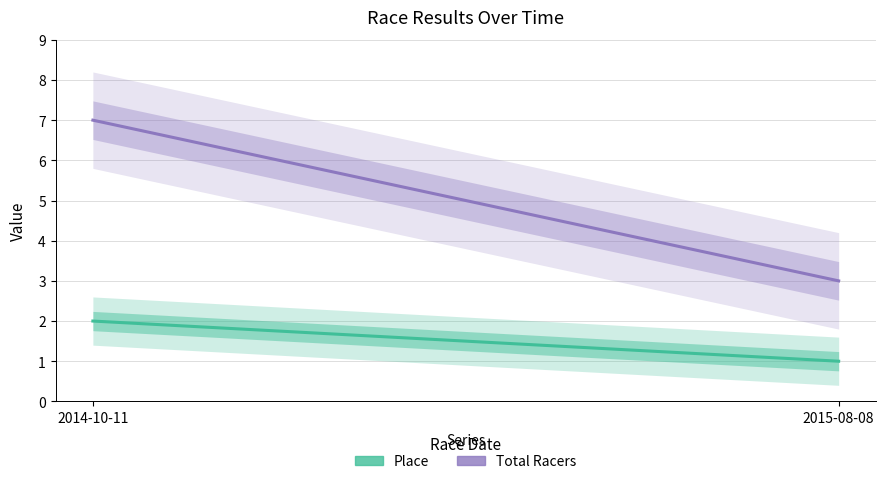

What is the label of the 2nd point from the right?

2014-10-11